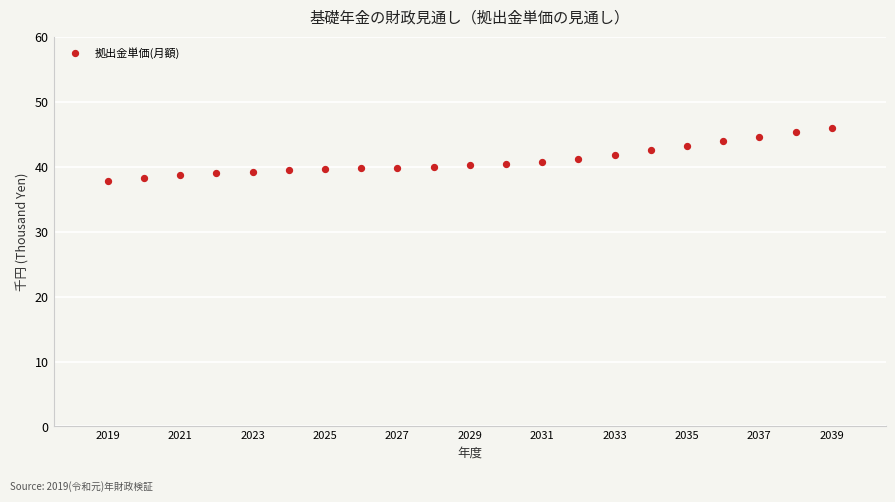

What is the range of Y values (max minus min)?

8.1